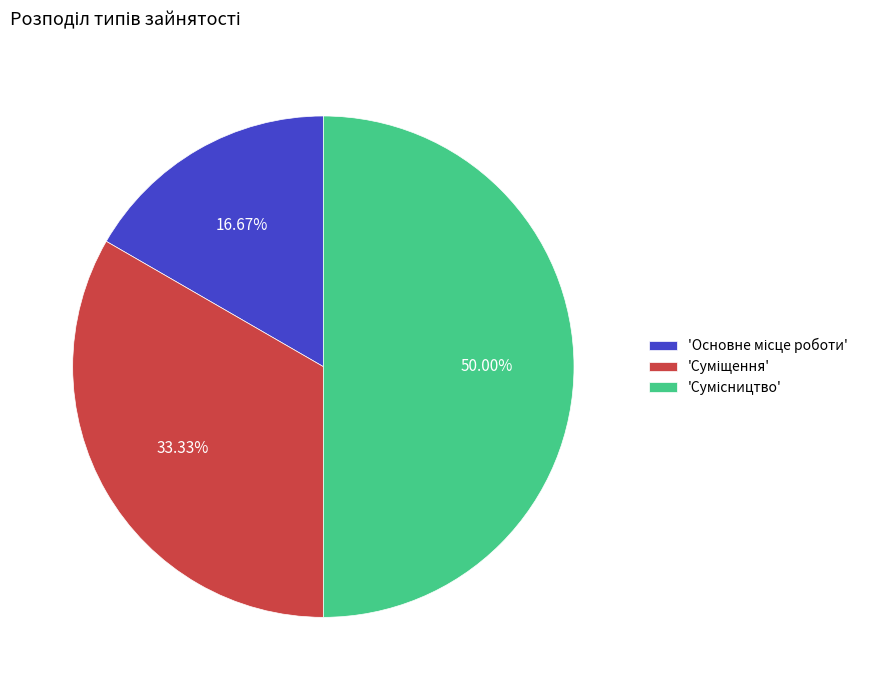

Which category has the smallest portion of the pie?

Основне місце роботи